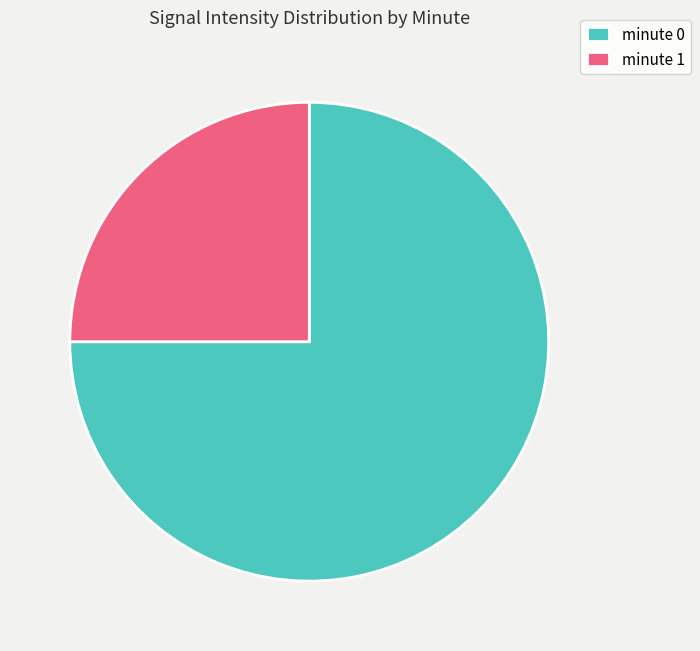

The minute 0 slice represents 86% of the pie. True or false?

False